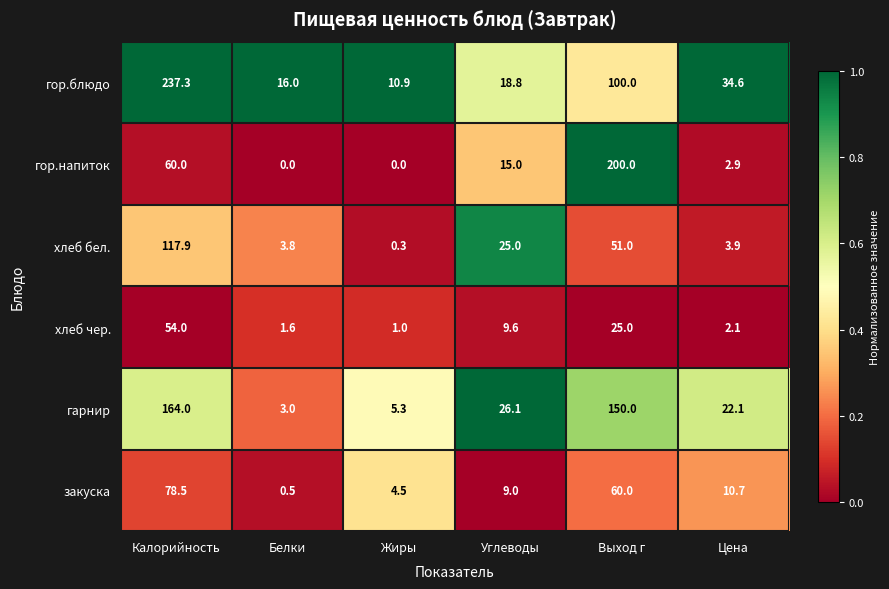

Which series has the largest range (max minus min)?

гор.блюдо